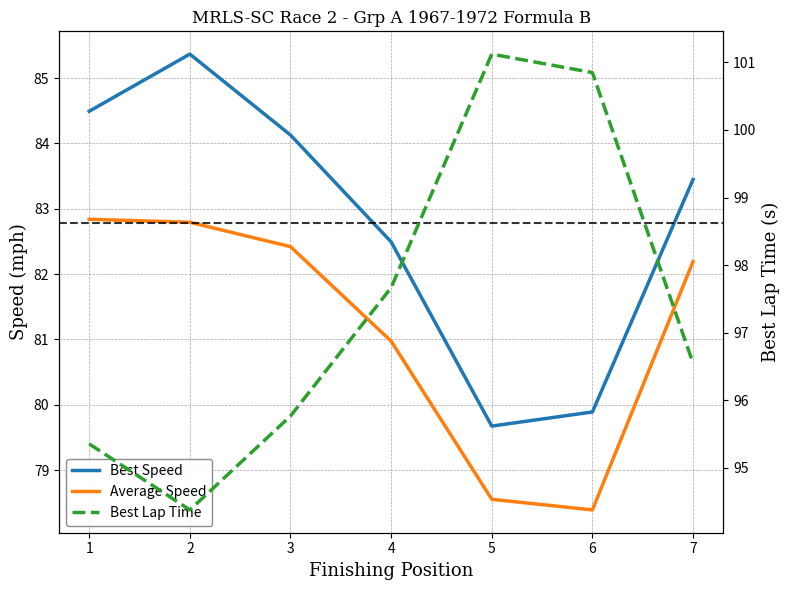

The value of Average Speed at 1 is 82.8. True or false?

True